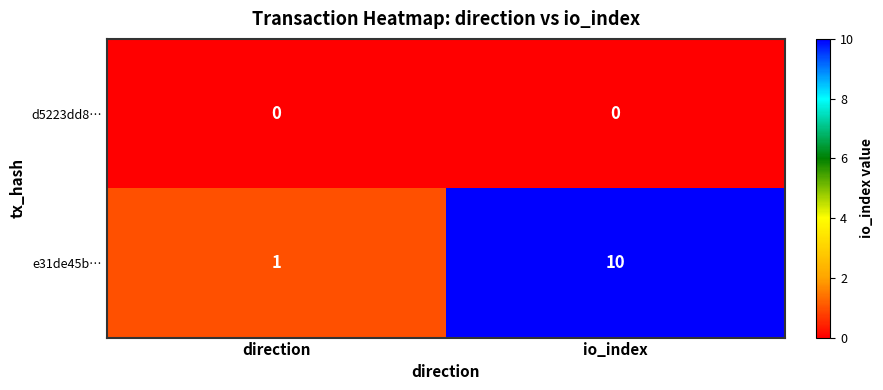

Reading left to right, what are all the values shown in this chart?

d5223dd8…: 0	0
e31de45b…: 1	10